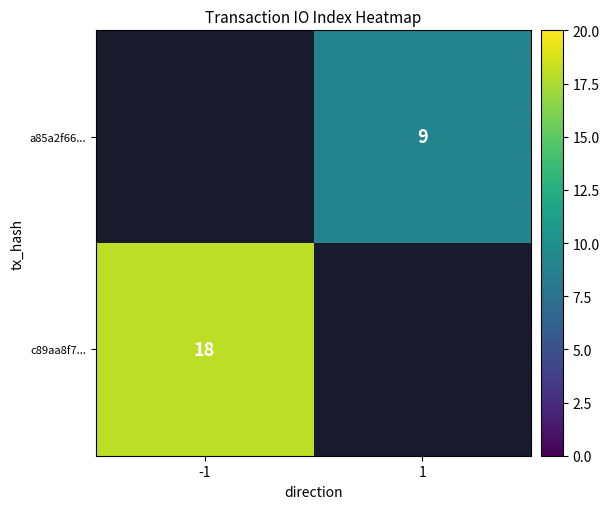

True or false: a85a2f66... has a value of 6 at 1.

False